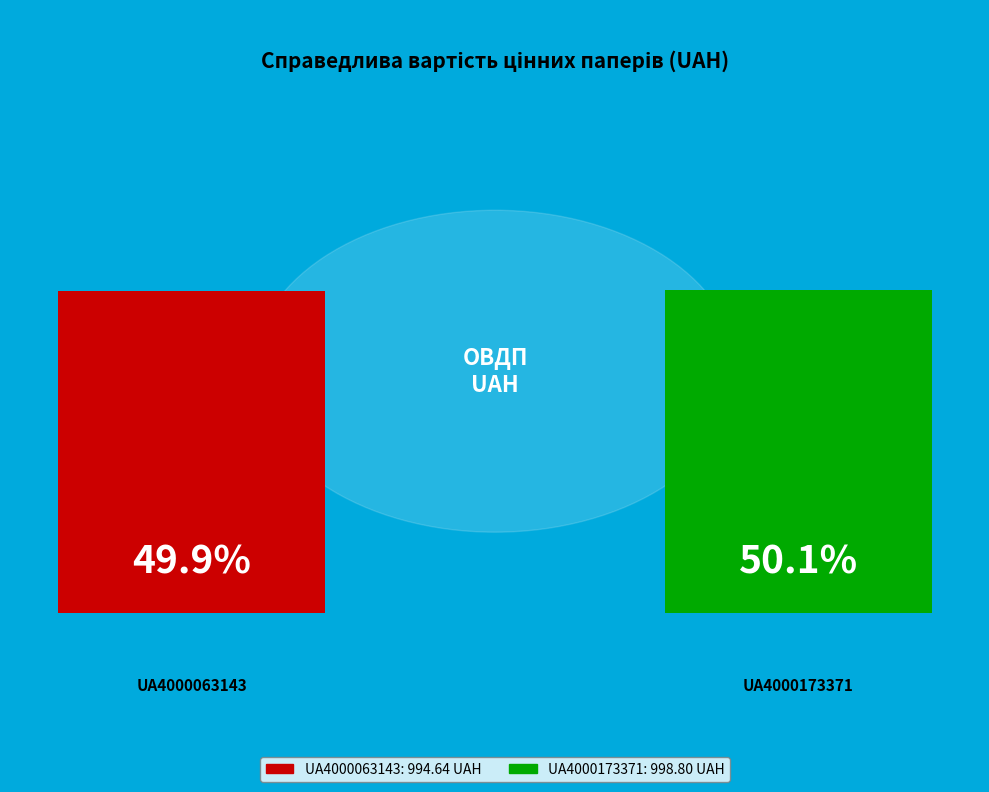

The UA4000063143 slice represents 50% of the pie. True or false?

True